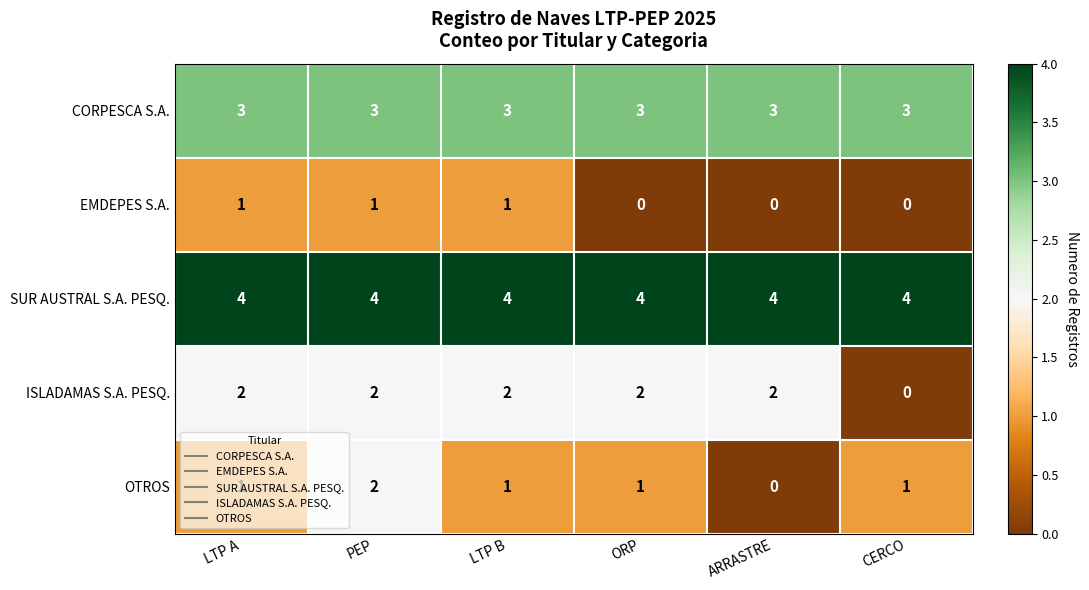

Which series has the widest spread of values?

ISLADAMAS S.A. PESQ.